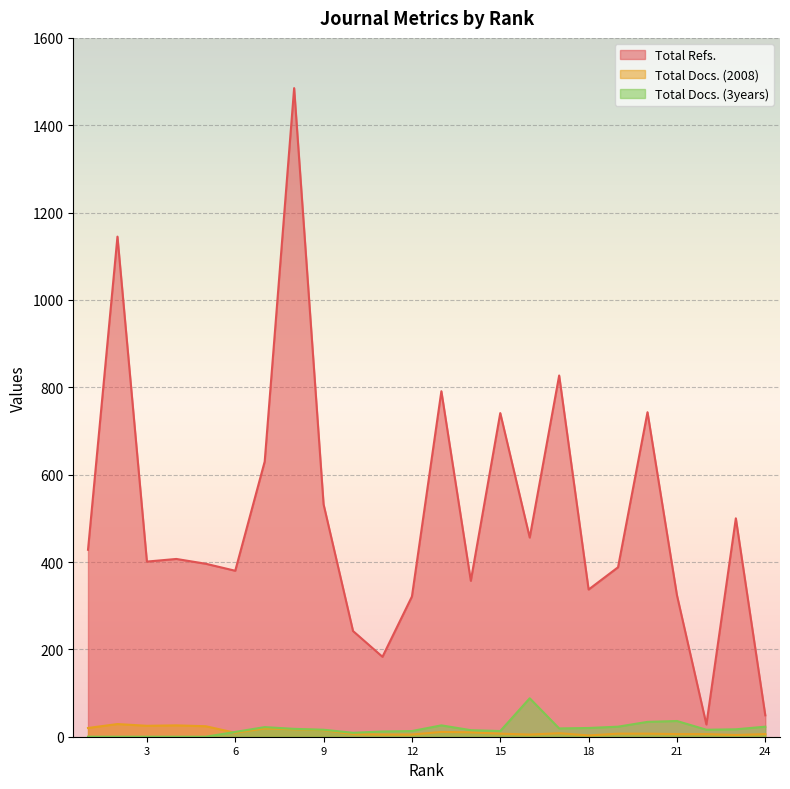

What is the sum of all Total Refs. values?

12091